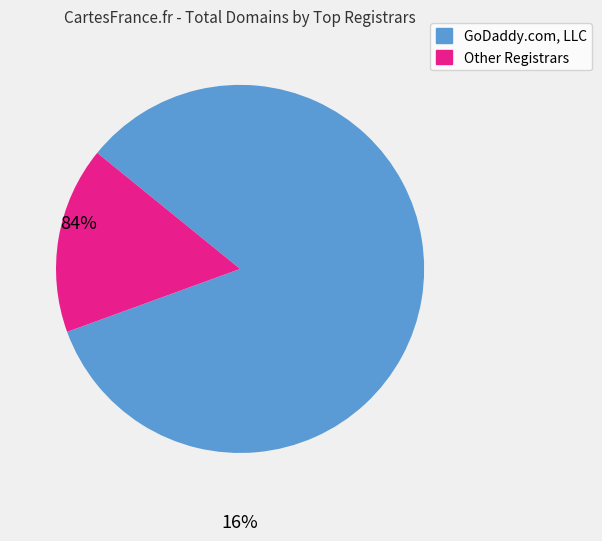

Is GoDaddy.com, LLC the majority of the pie?

Yes